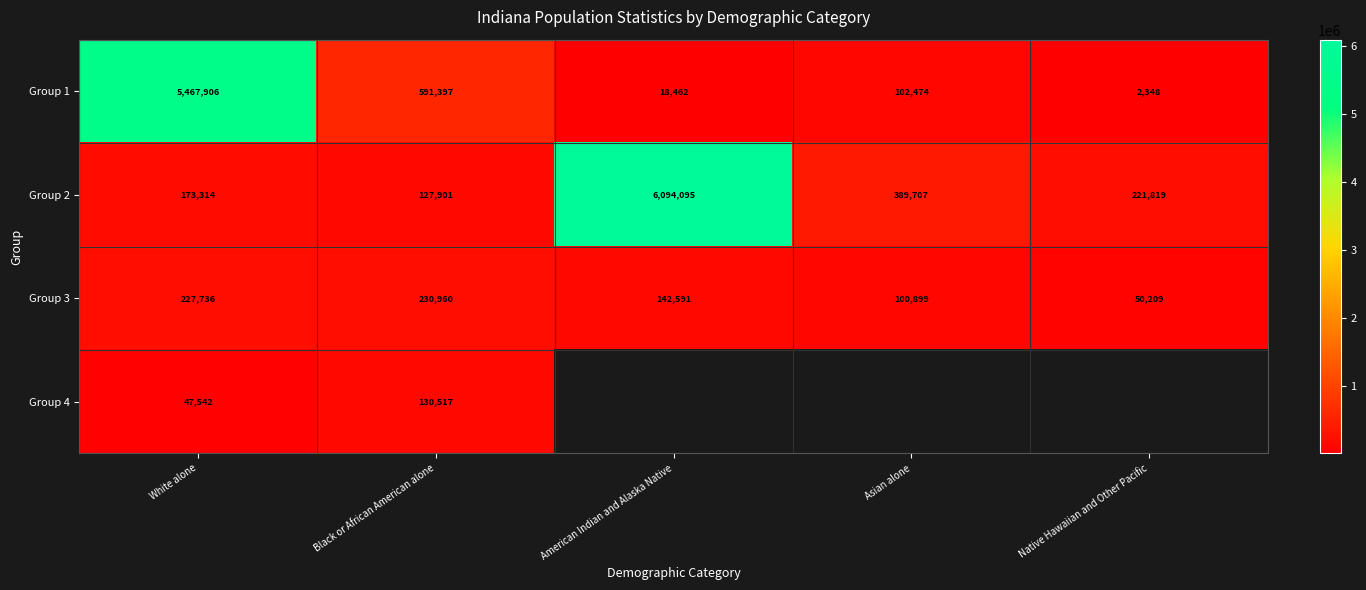

The Group 3 series shows 50209 at Native Hawaiian and Other Pacific. True or false?

True